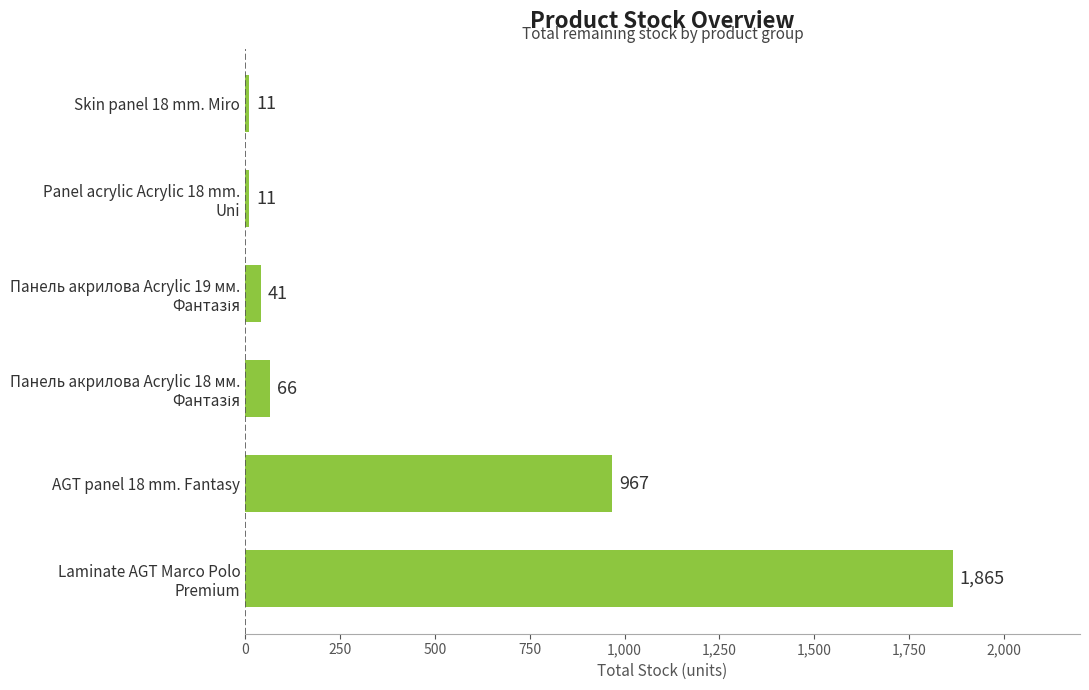

At which label is the value closest to 938?

AGT panel 18 mm. Fantasy